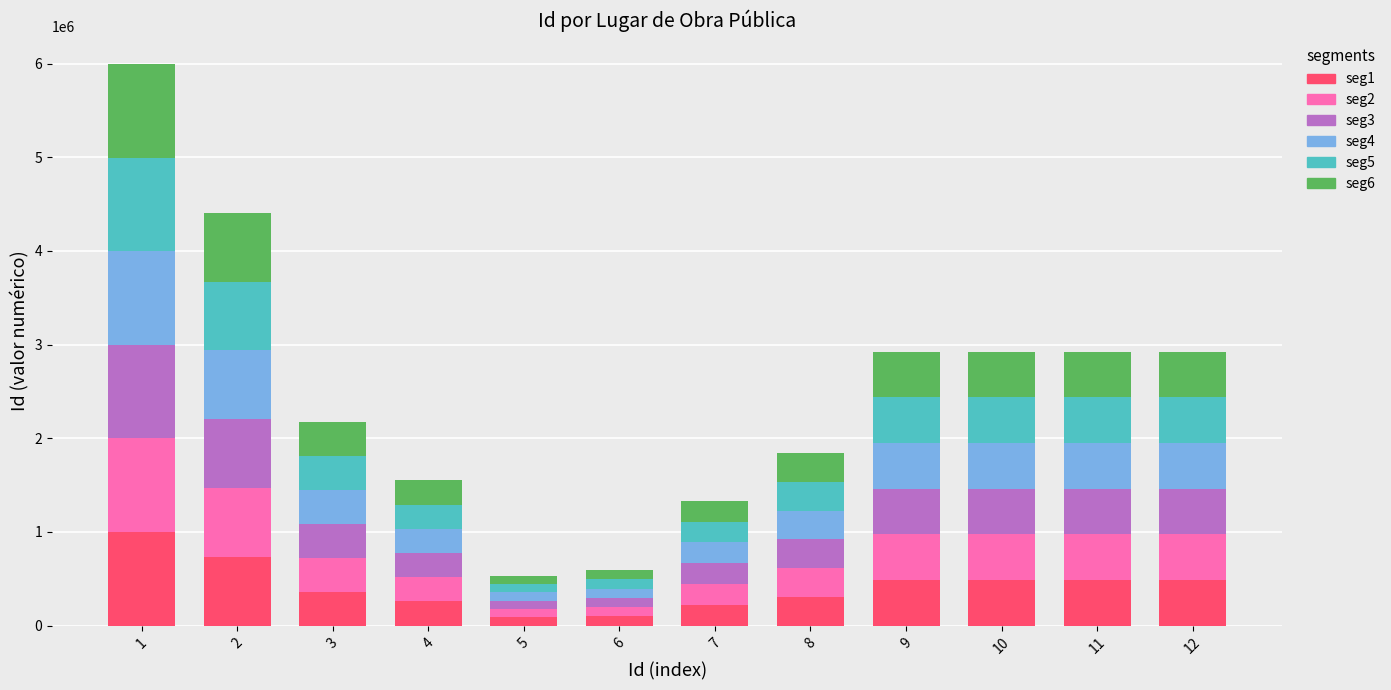

What is the maximum value for seg1?

999341.0